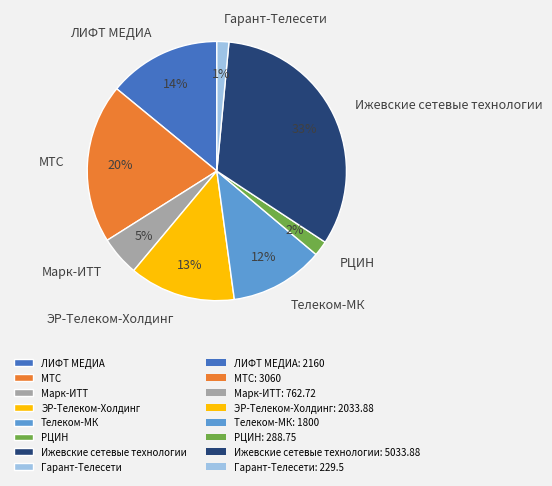

To the nearest percent, what percentage of the pie is РЦИН?

2%